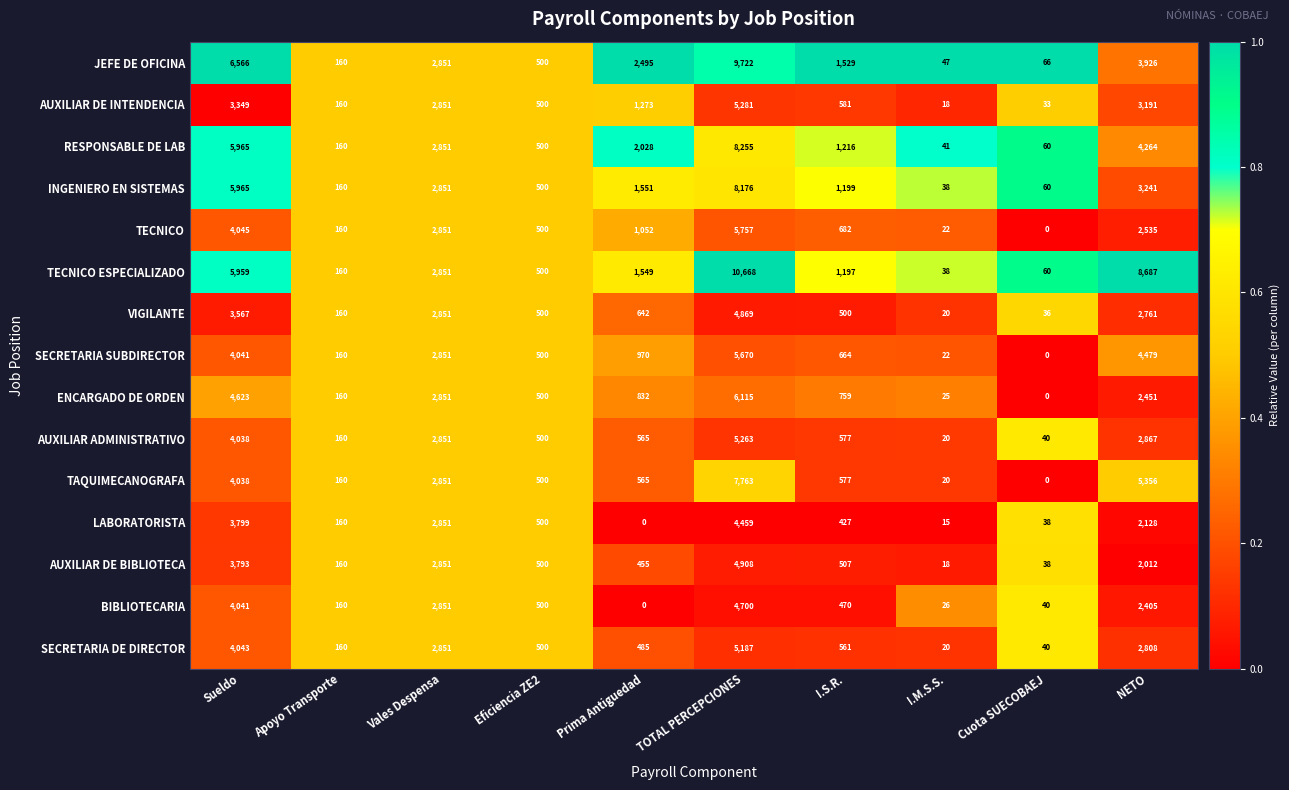

What is the spread (max minus min) of values at Cuota SUECOBAEJ?

66